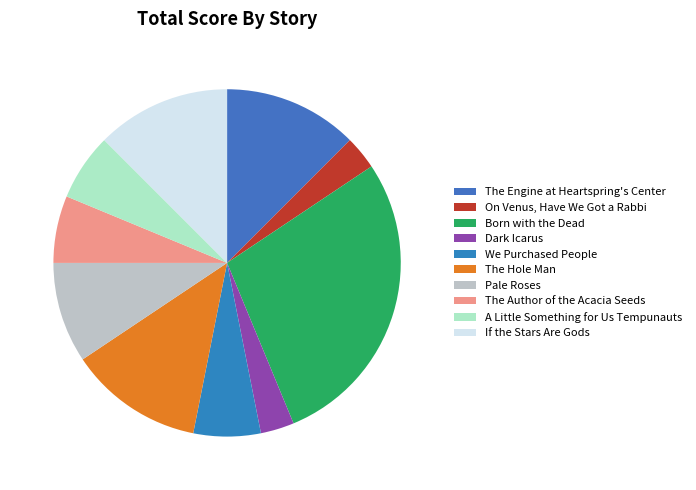

Between If the Stars Are Gods and Born with the Dead, which is larger?

Born with the Dead